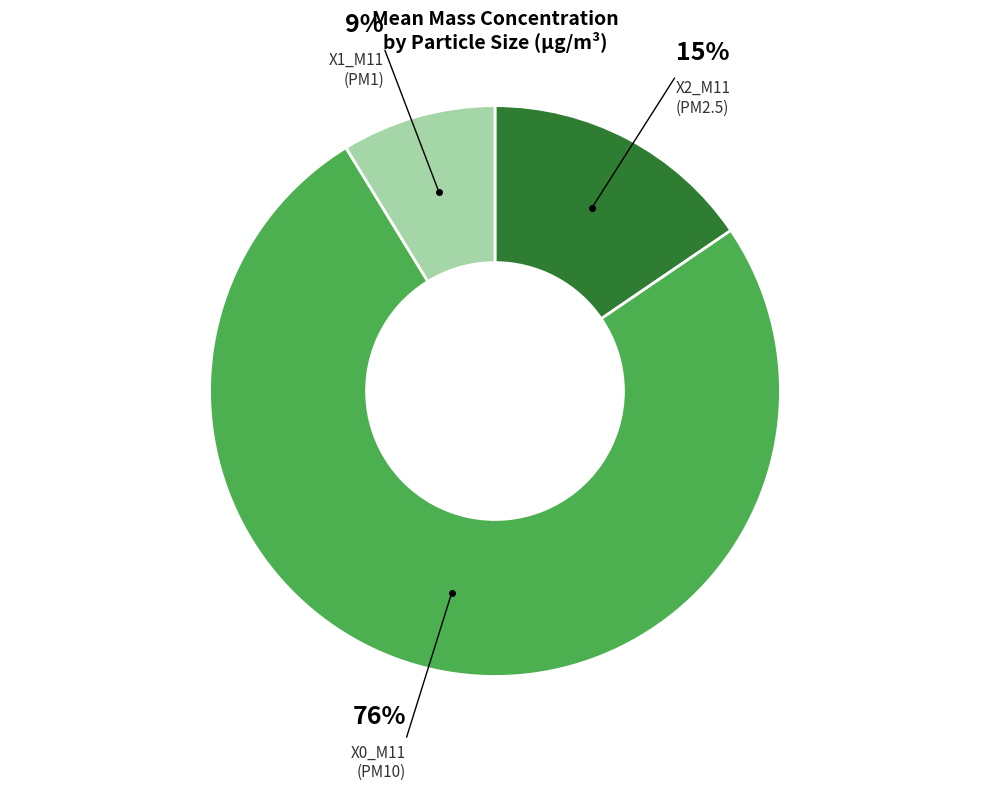

To the nearest percent, what portion does X2_M11 (PM2.5) represent?

15%